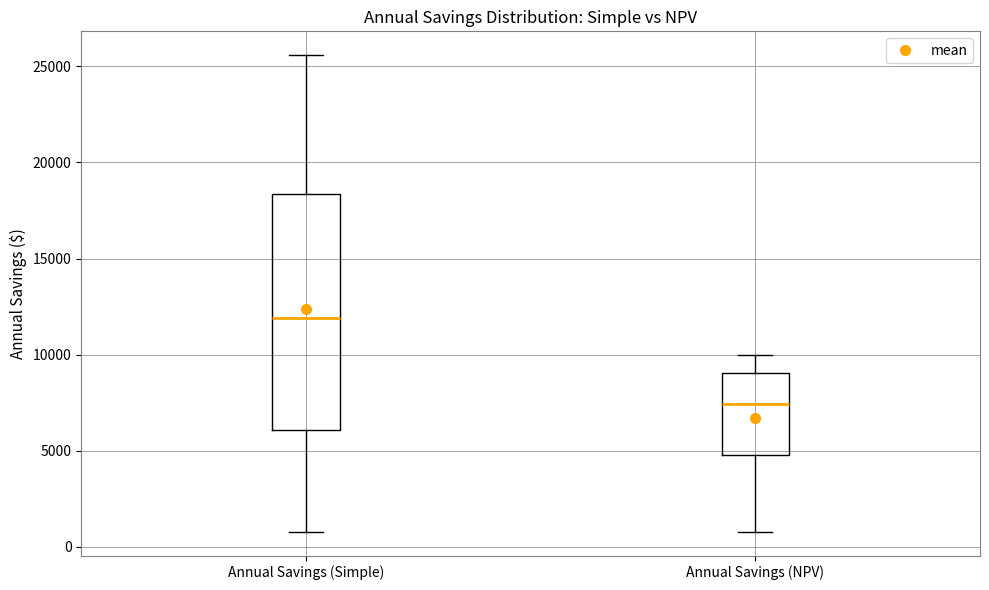

Reading left to right, read every box against the y-axis: the position of its median line, the range the box covers, and the ends of its whiskers. The values are not printed on the chart, so give them approximately, as read against the axis.

Annual Savings (Simple): median 12000, box 6000 to 18500, whiskers 1000 to 25500
Annual Savings (NPV): median 7500, box 5000 to 9000, whiskers 1000 to 10000